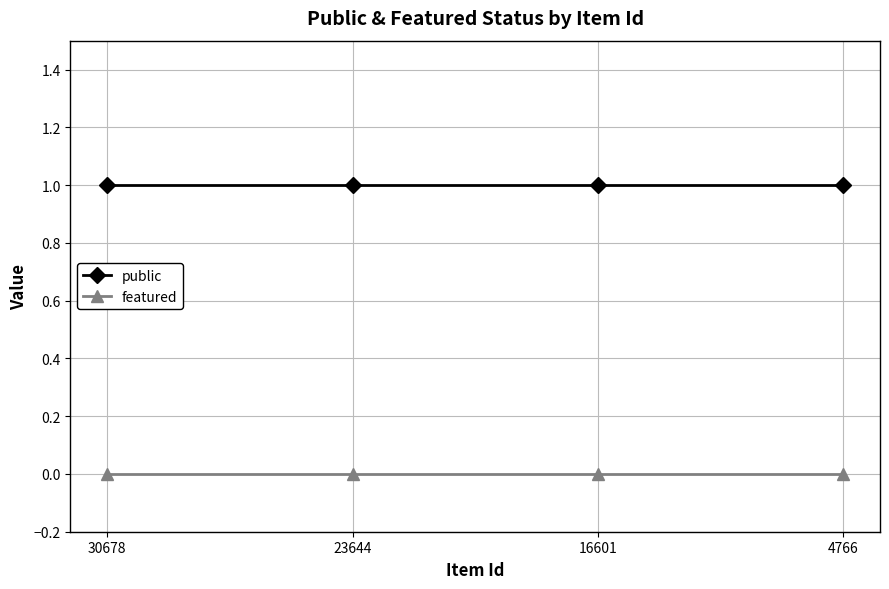

Which series has the largest total across all categories?

public